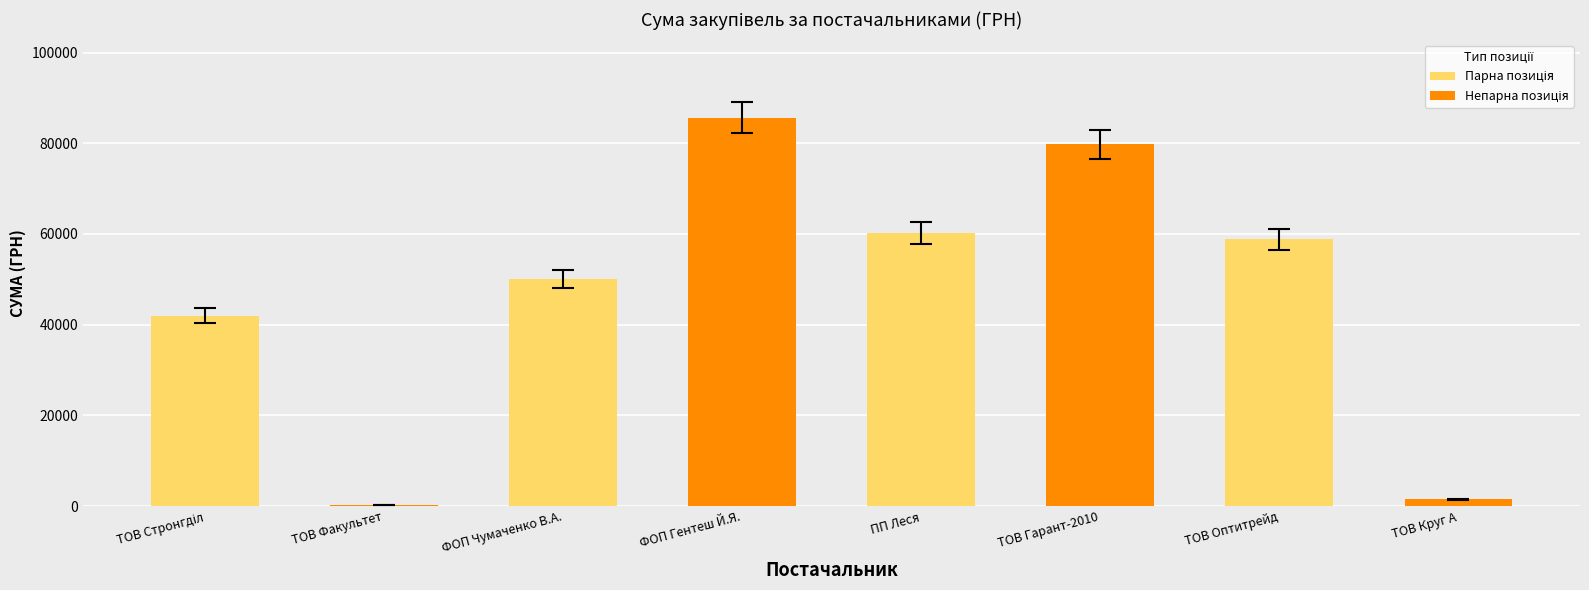

What is the ratio of the value at ТОВ Оптитрейд to the value at ТОВ Гарант-2010?

0.7